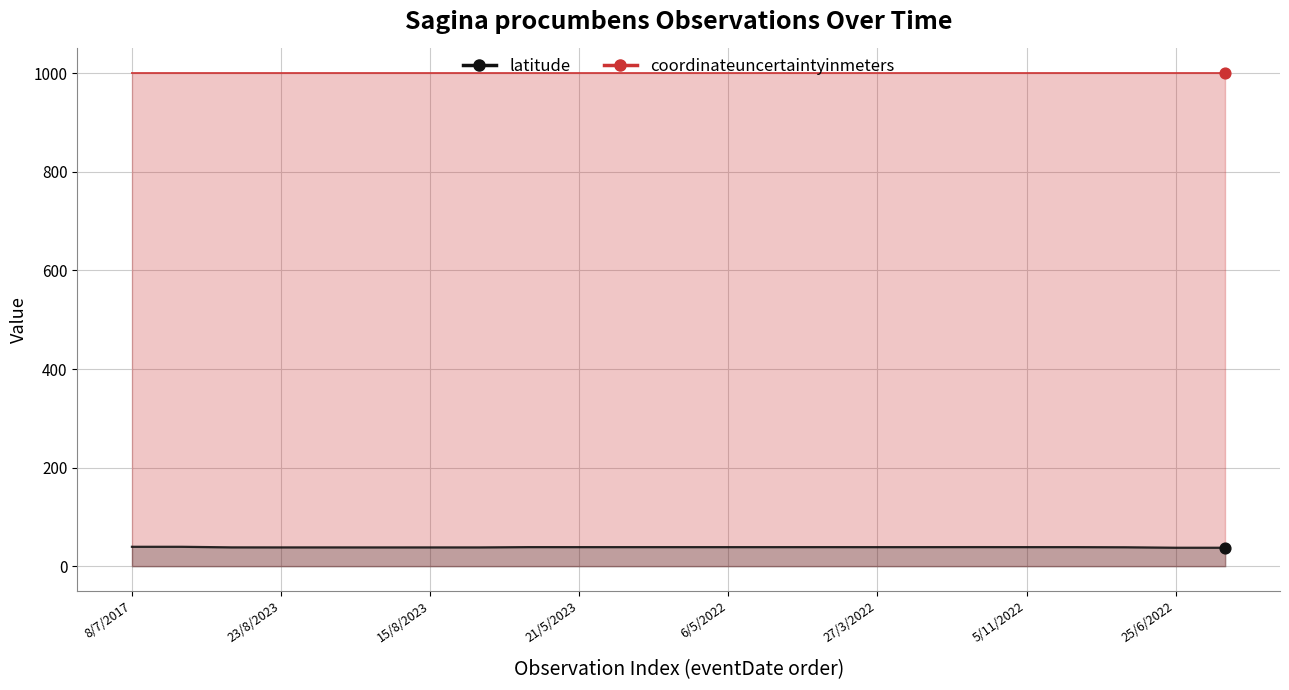

What is the ratio of the value at 3/5/2022 to the value at 15/8/2023?

1.0